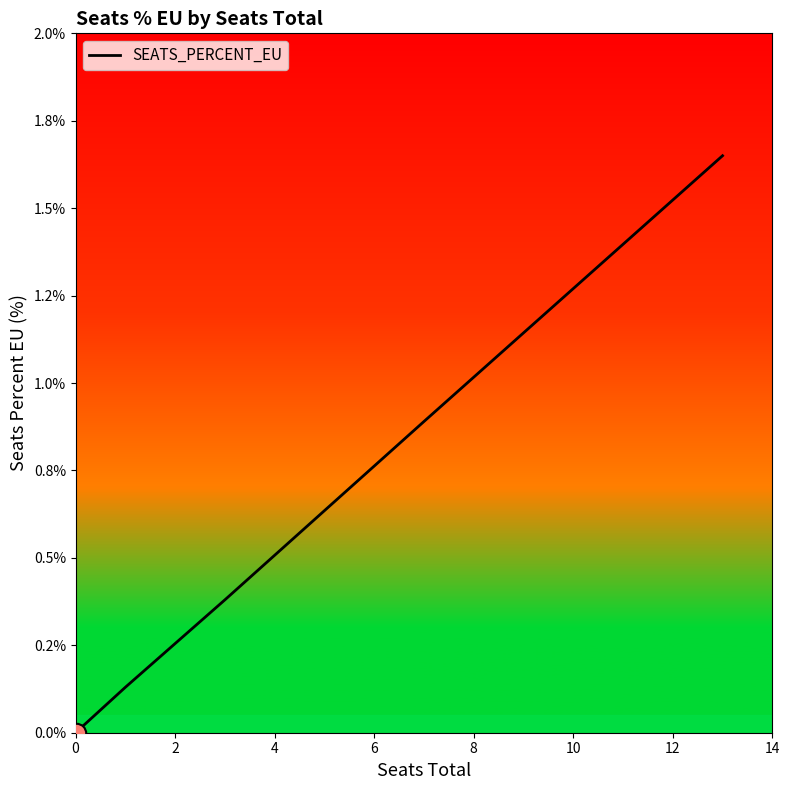

What is the maximum value shown in the chart?

1.6